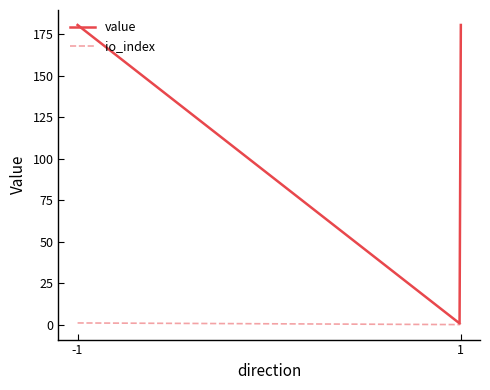

Rank the series by their maximum value, from highest to lowest.

value, io_index